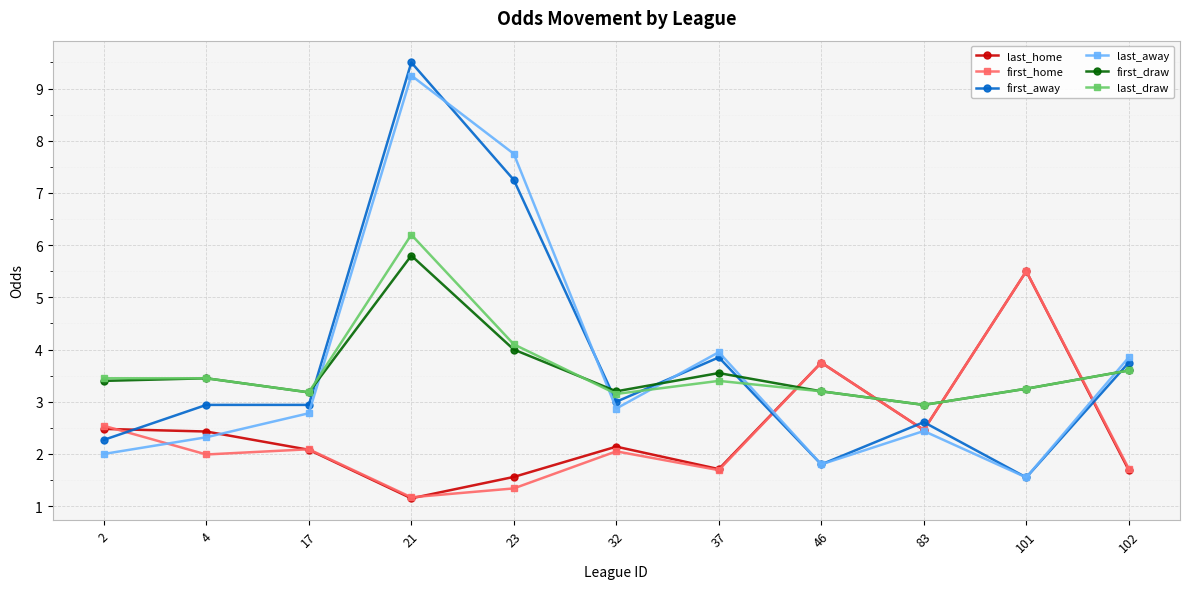

Which series has the widest spread of values?

first_away